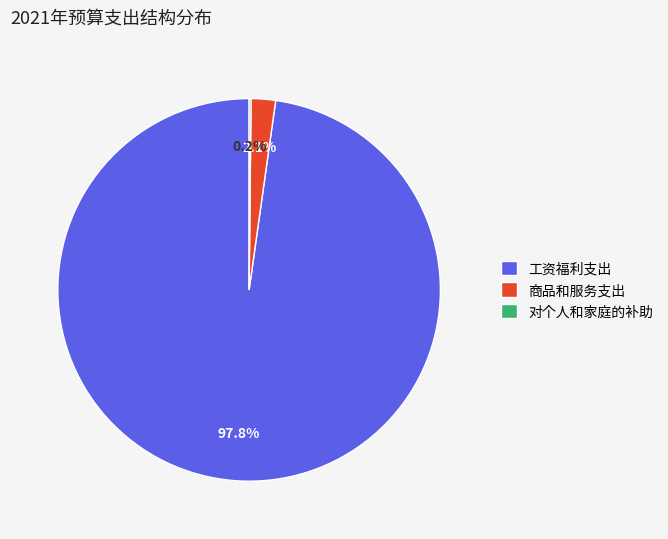

Between 商品和服务支出 and 工资福利支出, which is larger?

工资福利支出